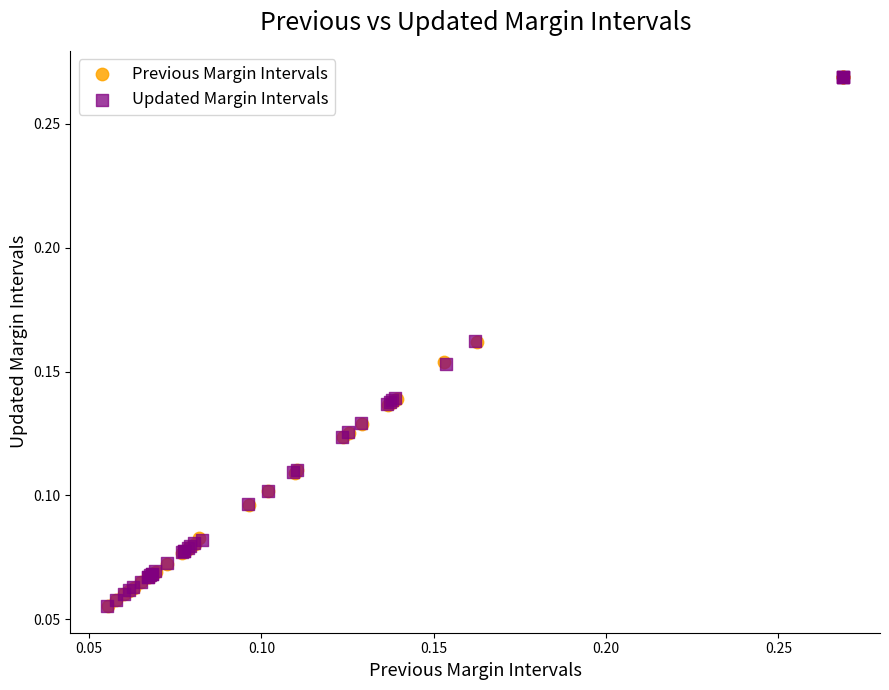

Which series has the widest spread of Y values?

Previous Margin Intervals